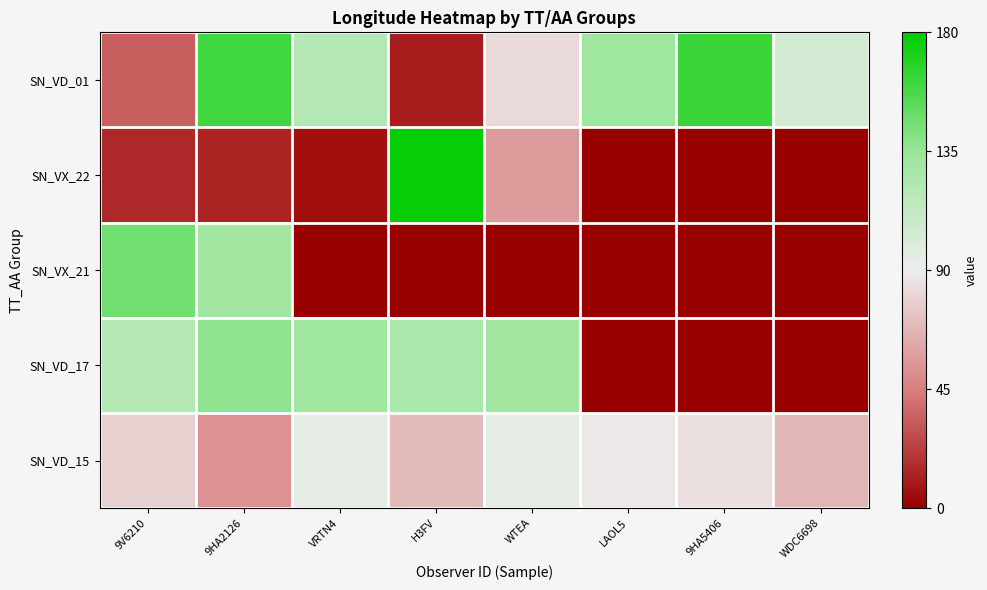

List the series in order of their peak value, highest first.

SN_VX_22, SN_VD_01, SN_VX_21, SN_VD_17, SN_VD_15